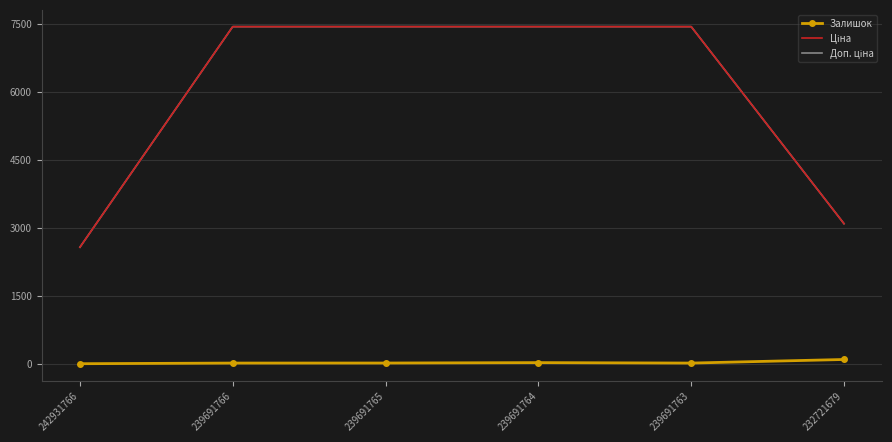

What is the greatest value displayed?

7436.2